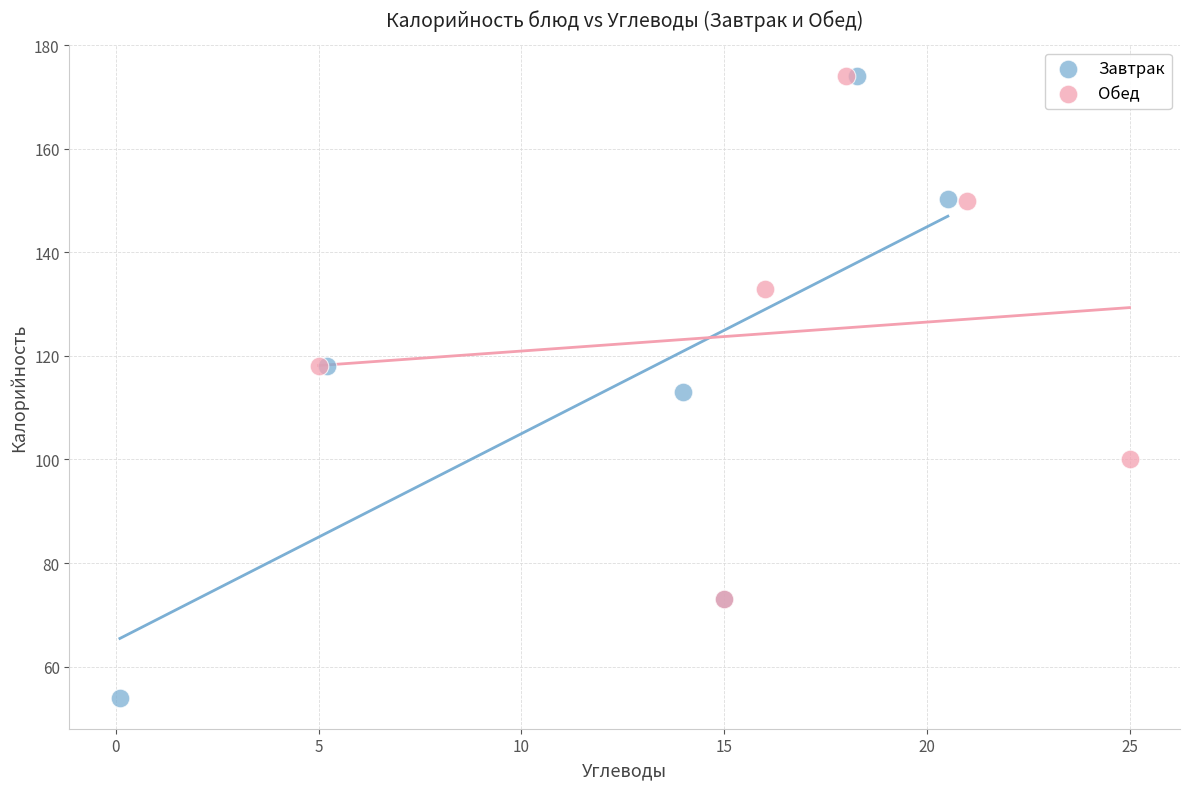

Which series reaches the minimum Y coordinate?

Завтрак